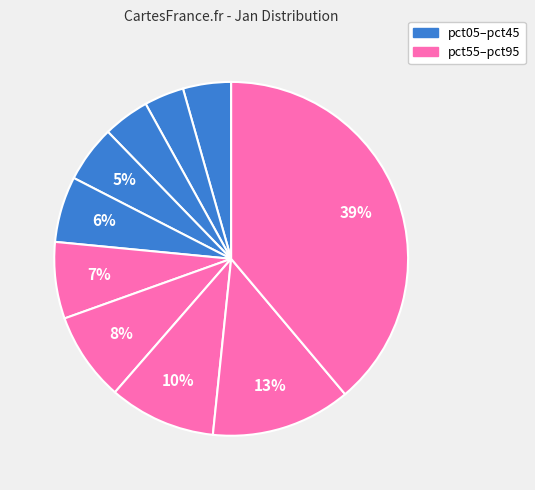

To the nearest percent, what is the average slice percentage?

10%